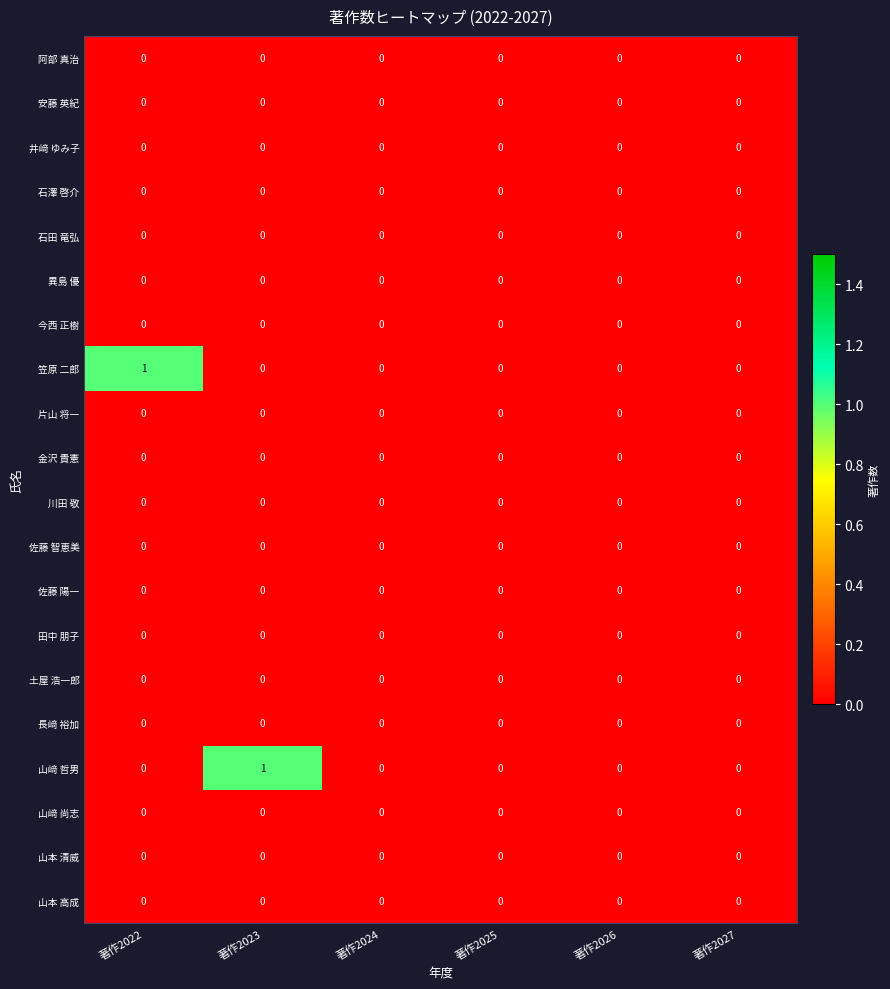

Between 著作2022 and 著作2024, which series saw the biggest shift?

笠原 二郎